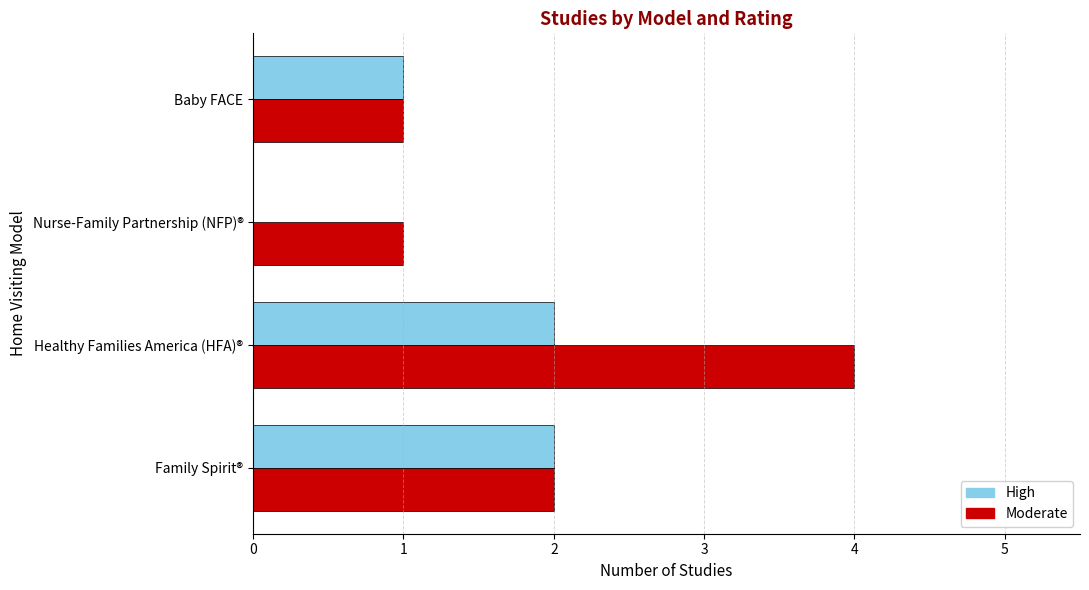

What is the sum of all High values?

5